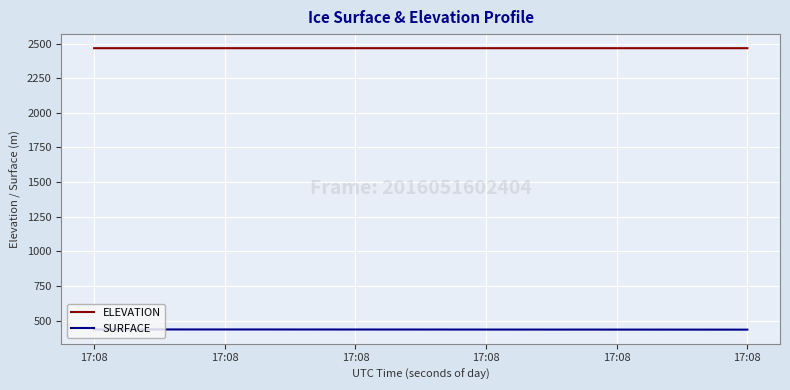

True or false: ELEVATION and SURFACE intersect in this chart.

False